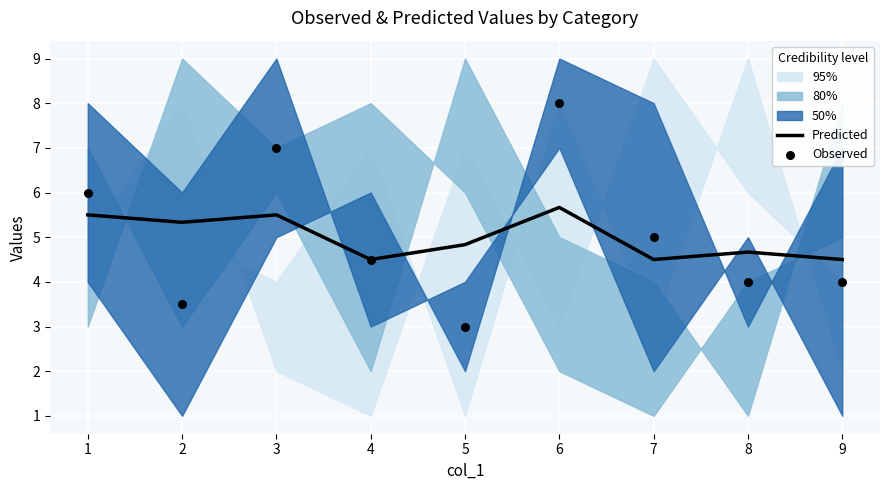

At how many categories does at least one series exceed 3?

9